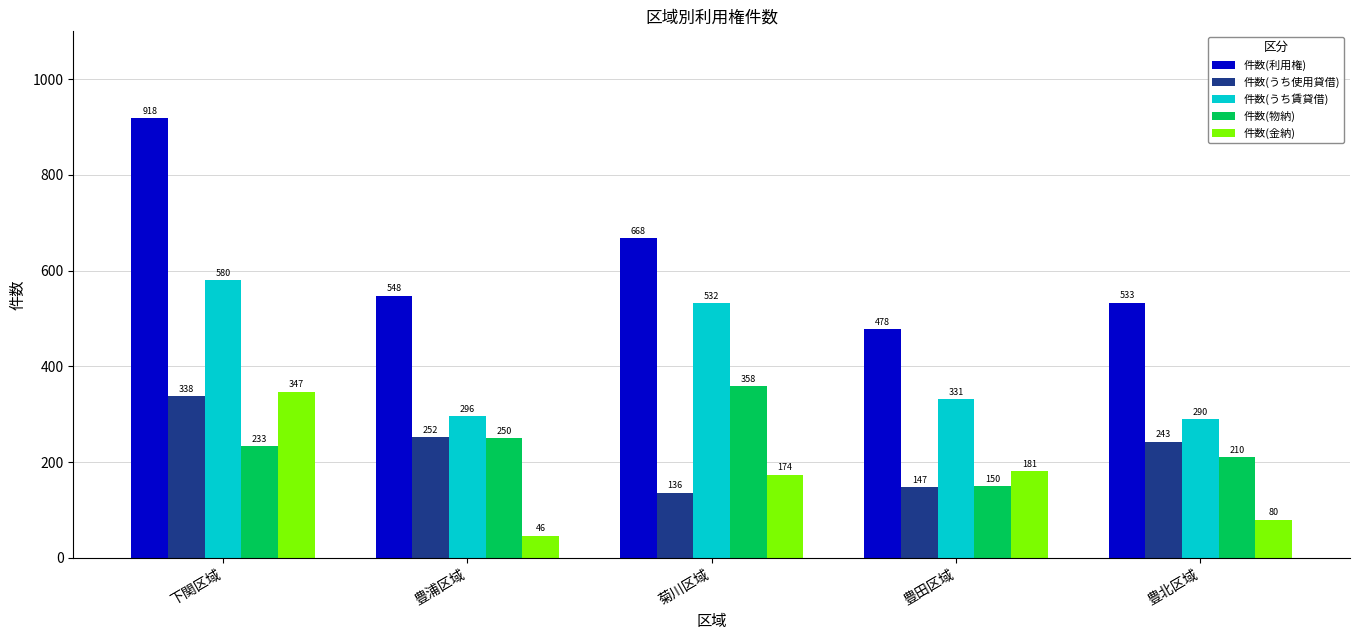

Is the value of 件数(金納) at 豊浦区域 greater than the value of 件数(うち賃貸借) at 菊川区域?

No